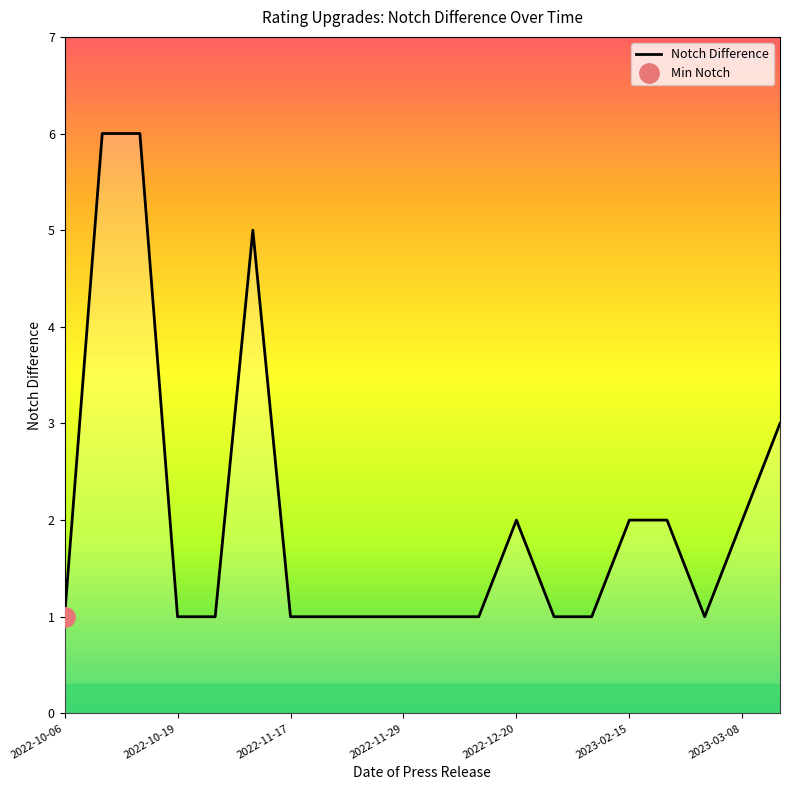

What is the smallest value displayed?

1